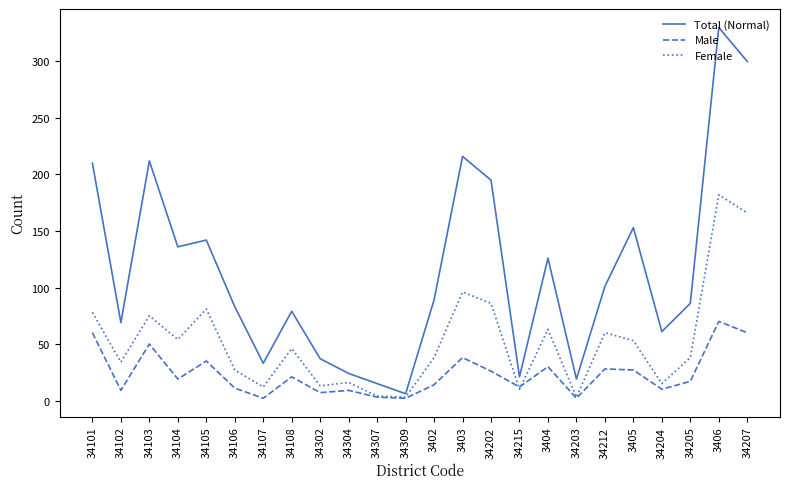

What is the difference between the highest and lowest values at 34102?

60